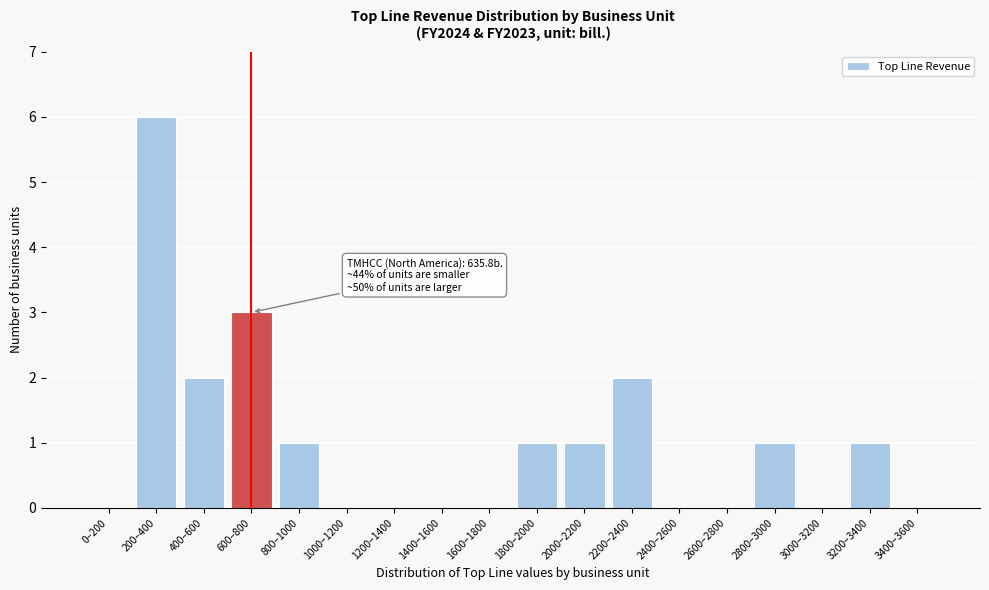

Reading right to left, transcribe all the data shown in this chart.

3400–3600=0	3200–3400=1	3000–3200=0	2800–3000=1	2600–2800=0	2400–2600=0	2200–2400=2	2000–2200=1	1800–2000=1	1600–1800=0	1400–1600=0	1200–1400=0	1000–1200=0	800–1000=1	600–800=3	400–600=2	200–400=6	0–200=0